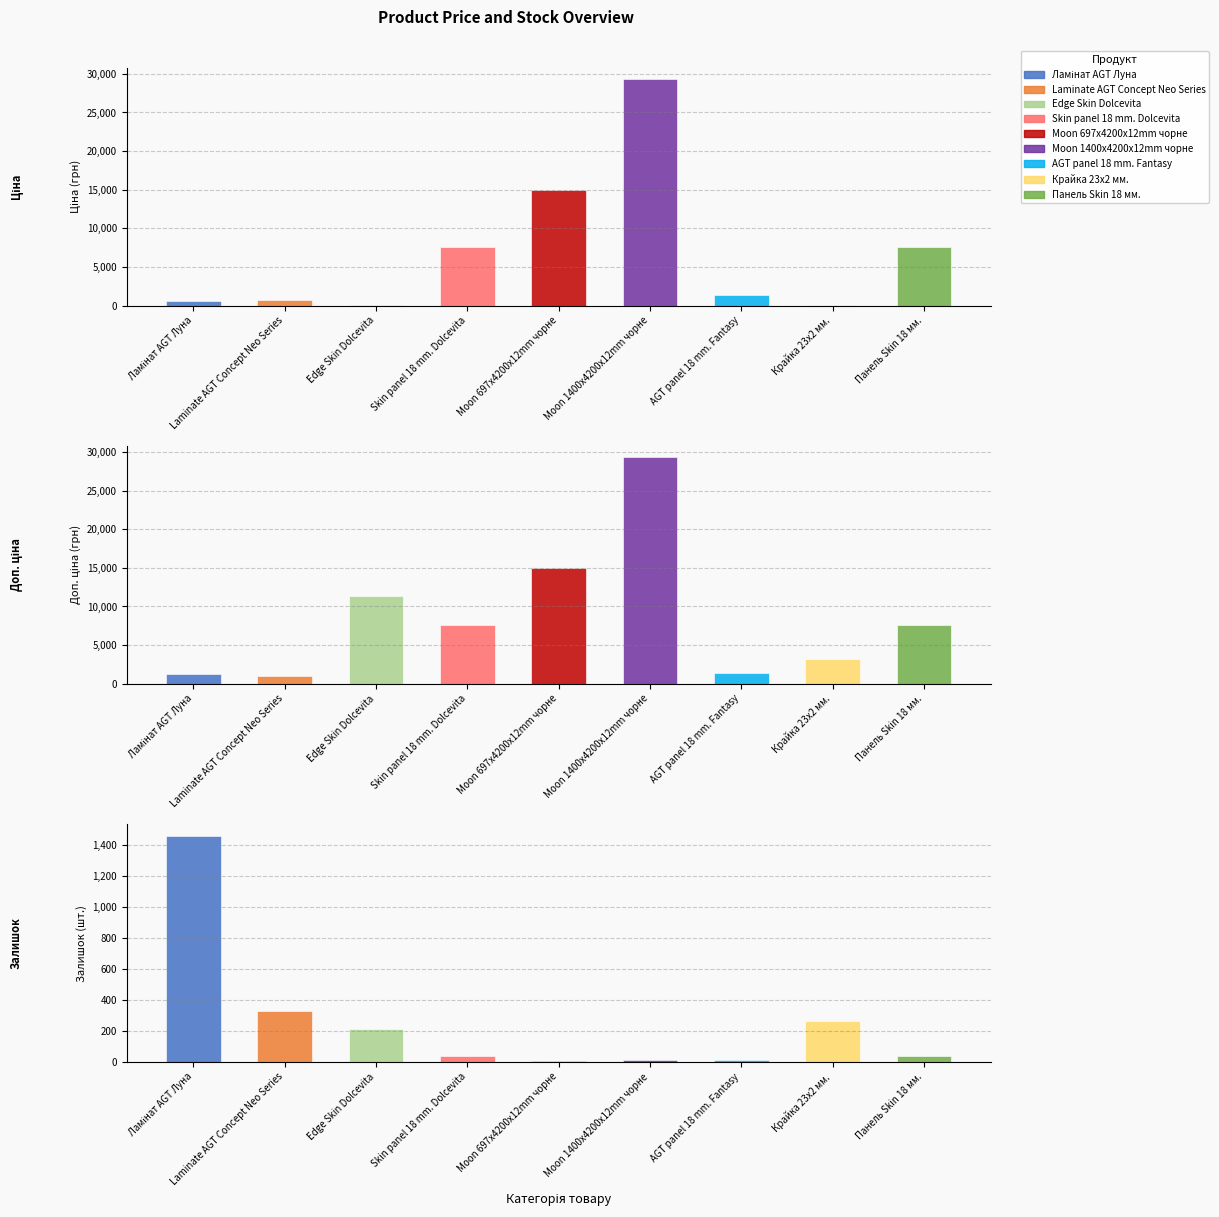

How many categories are shown in the chart?

9